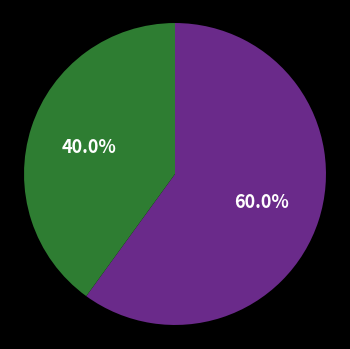

To the nearest percent, what is the average slice percentage?

50%